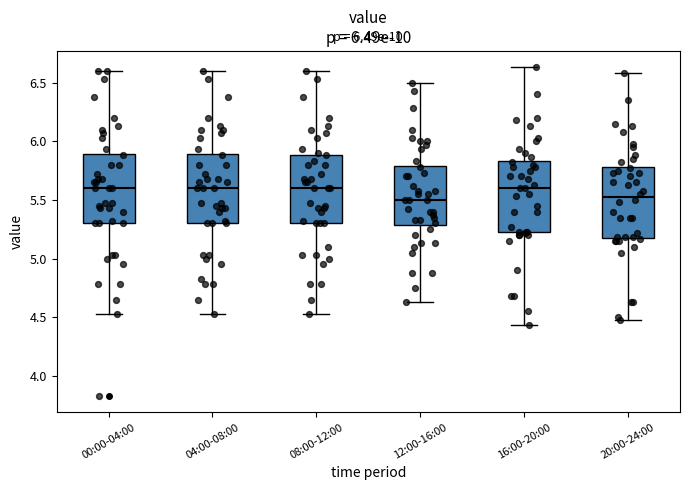

Reading left to right, read every box against the y-axis: the position of its median line, the range the box covers, and the ends of its whiskers. The values are not printed on the chart, so give them approximately, as read against the axis.

00:00-04:00: median 5.60, box 5.30 to 5.90, whiskers 4.55 to 6.60
04:00-08:00: median 5.60, box 5.30 to 5.90, whiskers 4.55 to 6.60
08:00-12:00: median 5.60, box 5.30 to 5.90, whiskers 4.55 to 6.60
12:00-16:00: median 5.50, box 5.30 to 5.80, whiskers 4.65 to 6.50
16:00-20:00: median 5.60, box 5.25 to 5.85, whiskers 4.45 to 6.65
20:00-24:00: median 5.55, box 5.20 to 5.80, whiskers 4.50 to 6.60